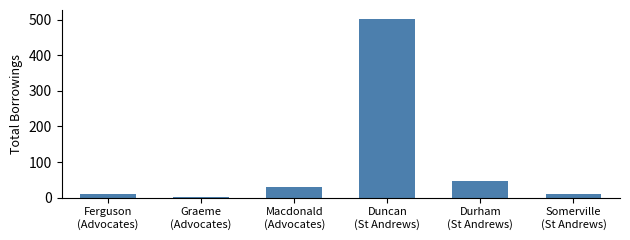

What is the maximum value shown in the chart?

502